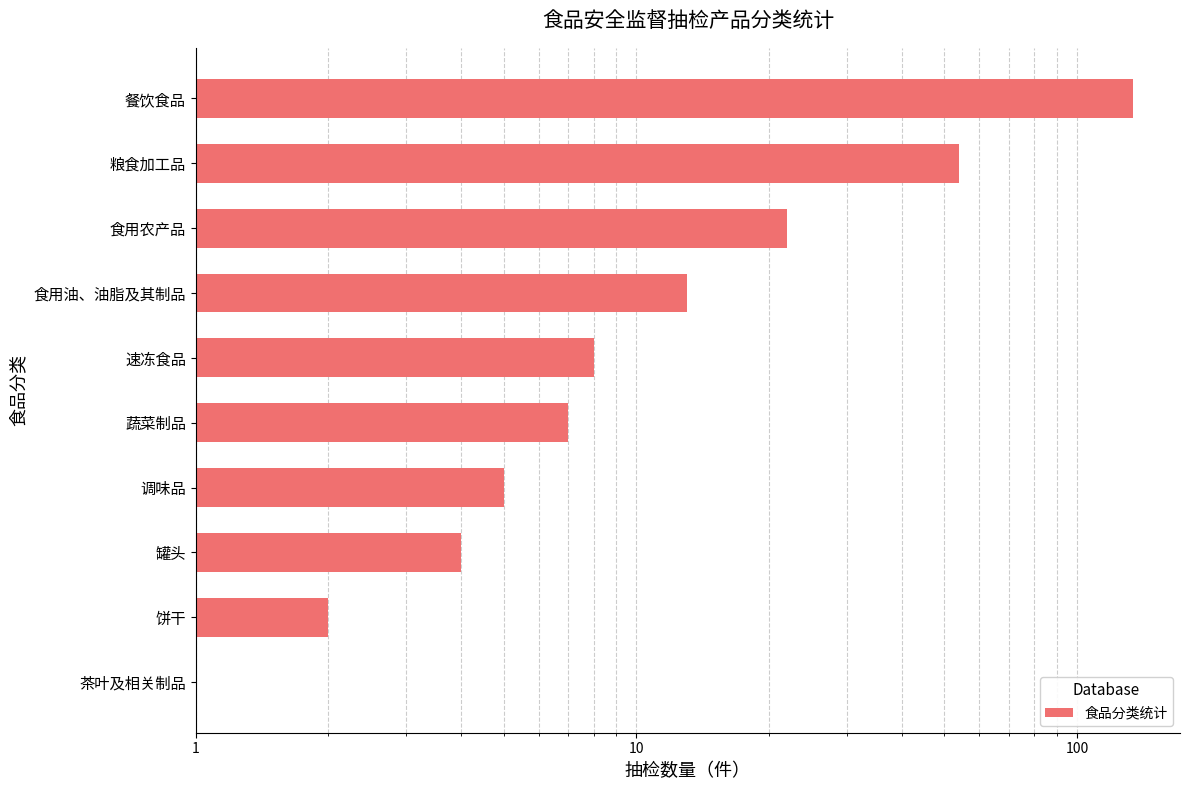

Are the bars grouped side by side (vs. stacked)?

No